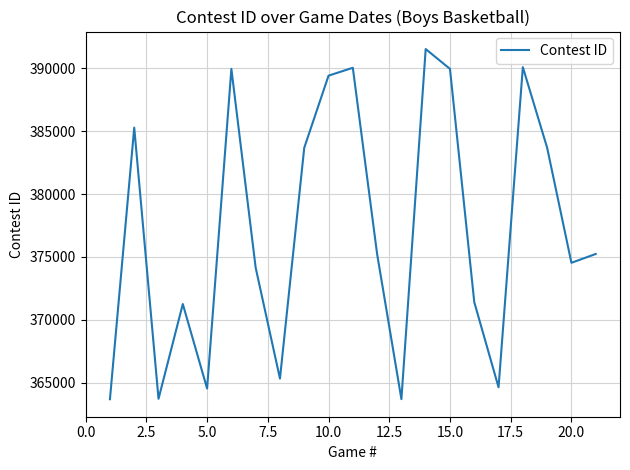

What is the smallest value displayed?

363673